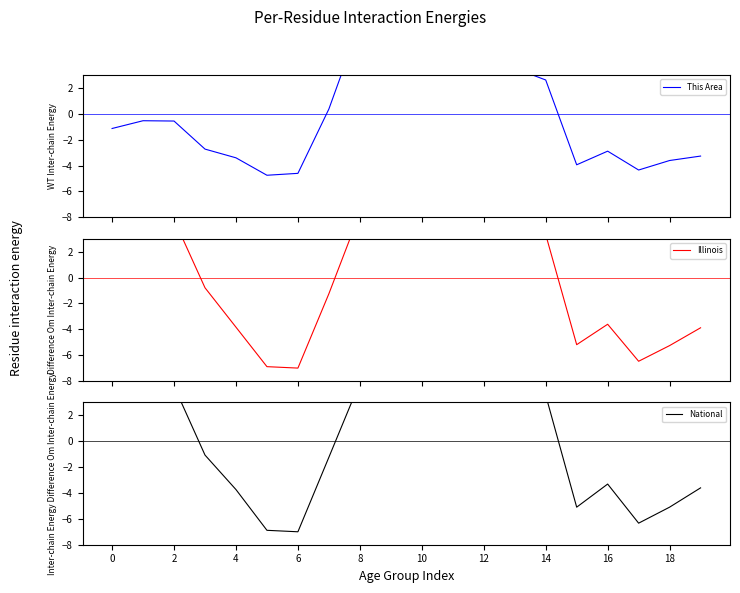

After their last crossing, which series has the higher values: Illinois or National?

National